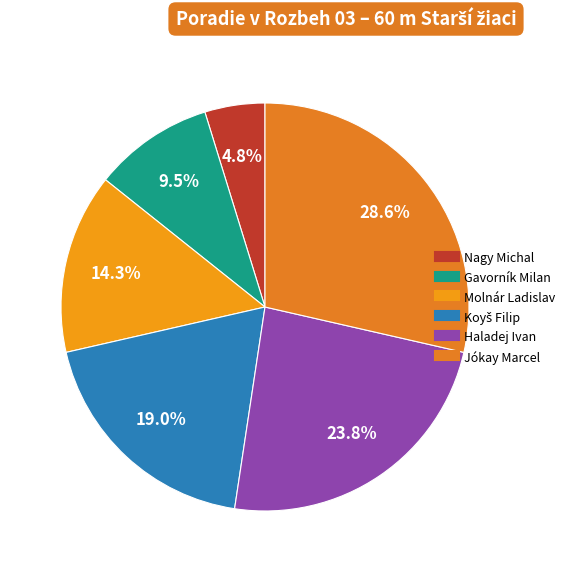

How many slices are in this pie chart?

6